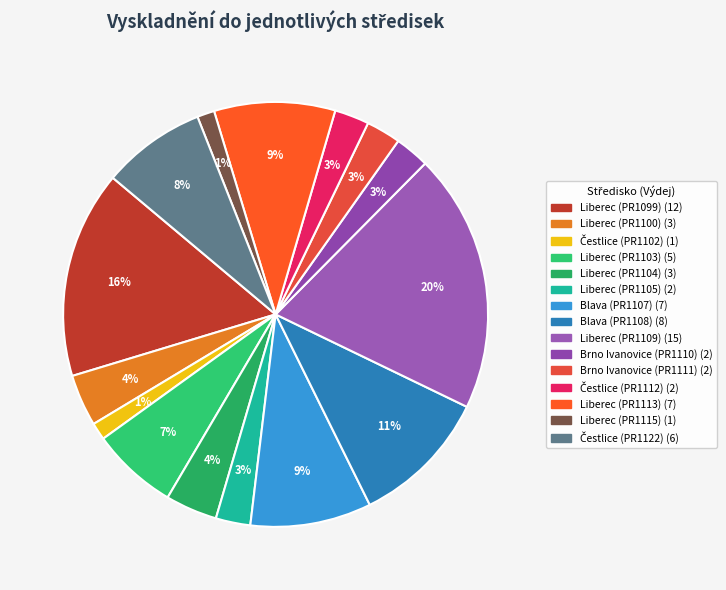

Is Liberec (PR1115) the majority of the pie?

No